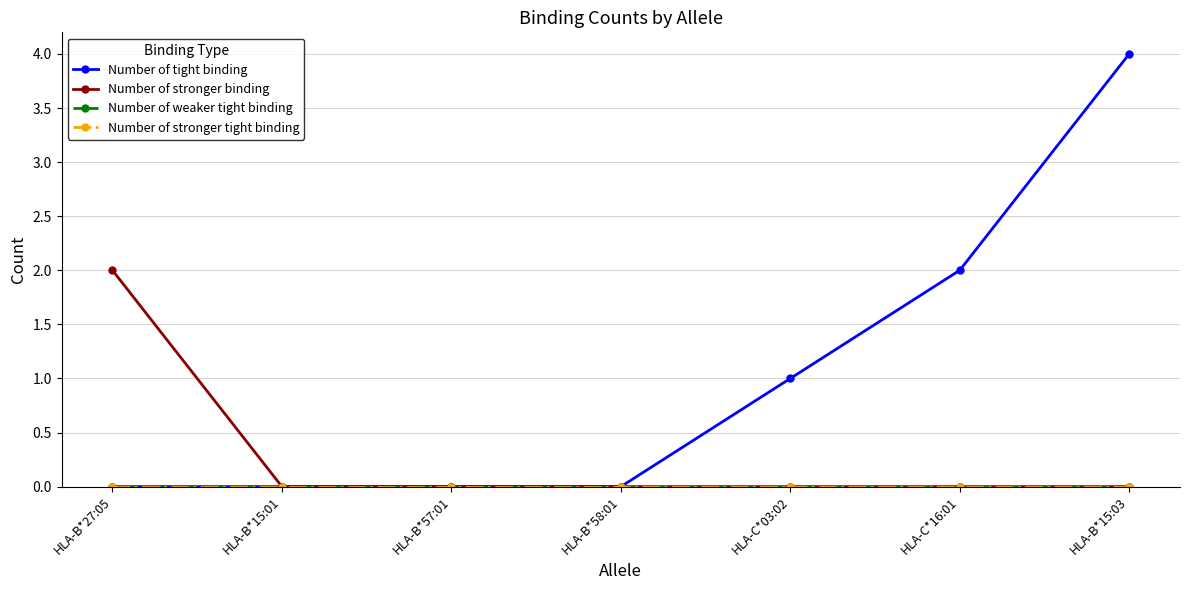

At which label does Number of weaker tight binding reach its peak?

HLA-B*27:05